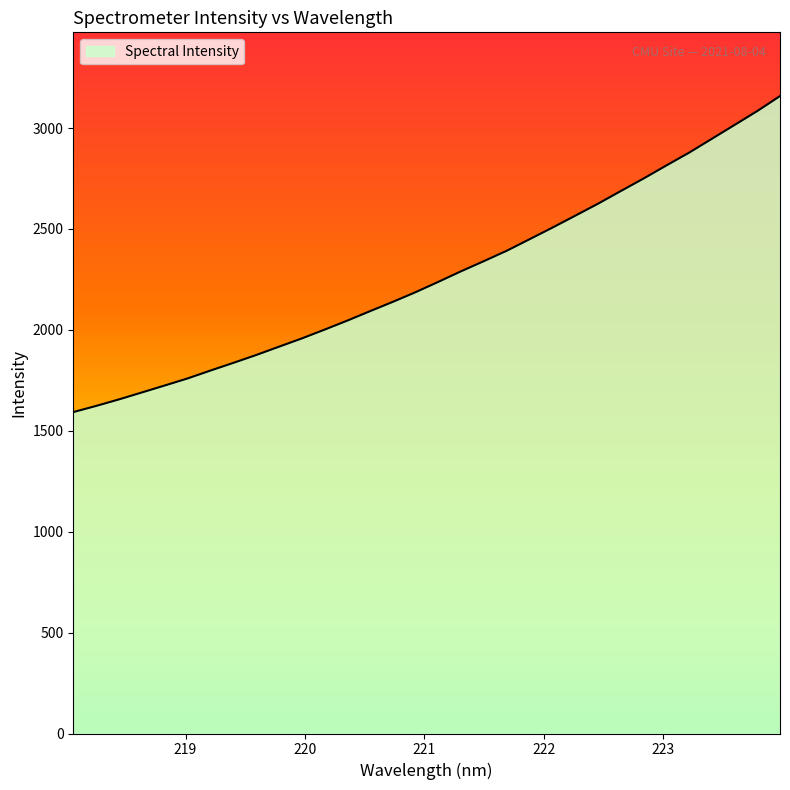

What is the greatest value displayed?

3158.5